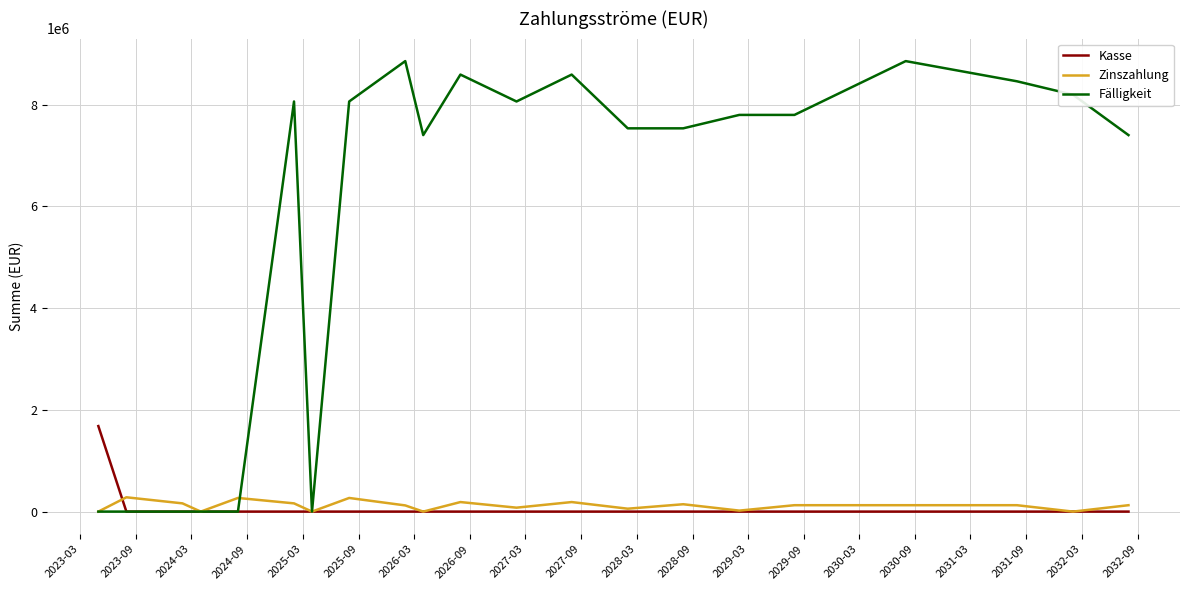

List the series in order of their peak value, highest first.

Fälligkeit, Kasse, Zinszahlung